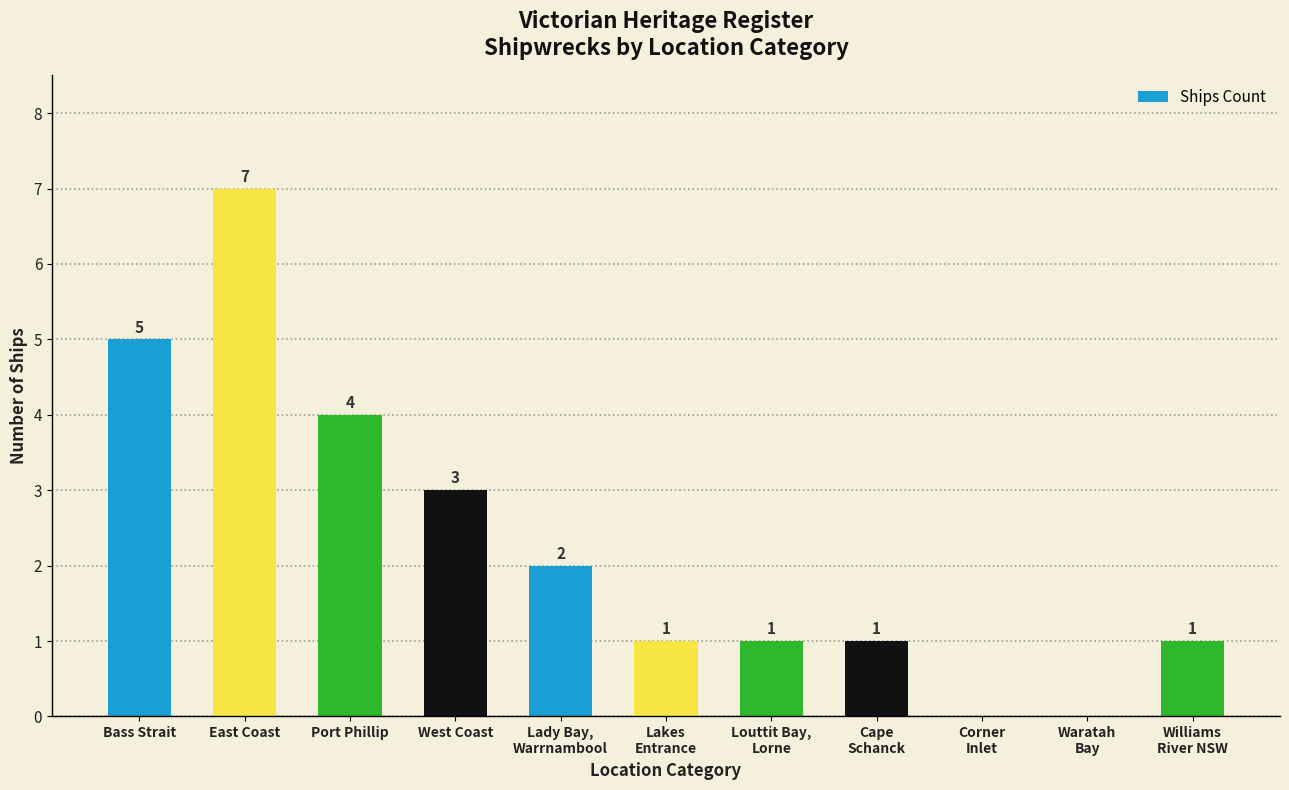

Count the number of data series in this chart.

1